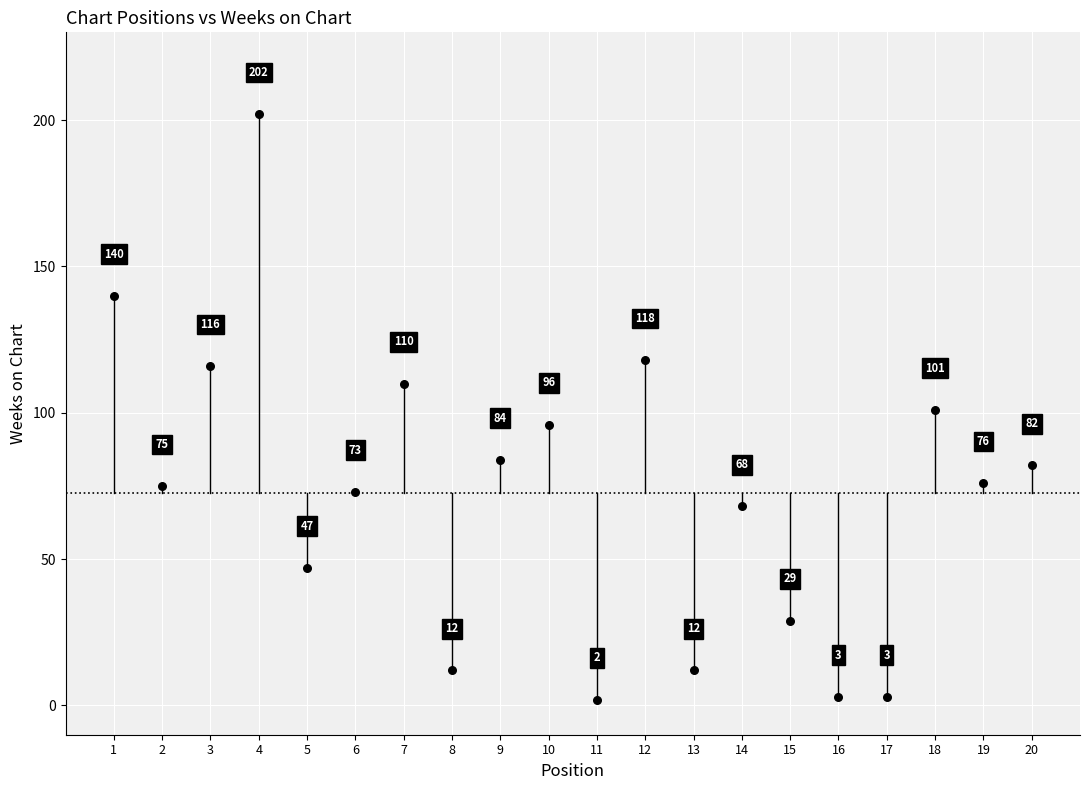

What Y value in the scatter plot is closest to 102?

101